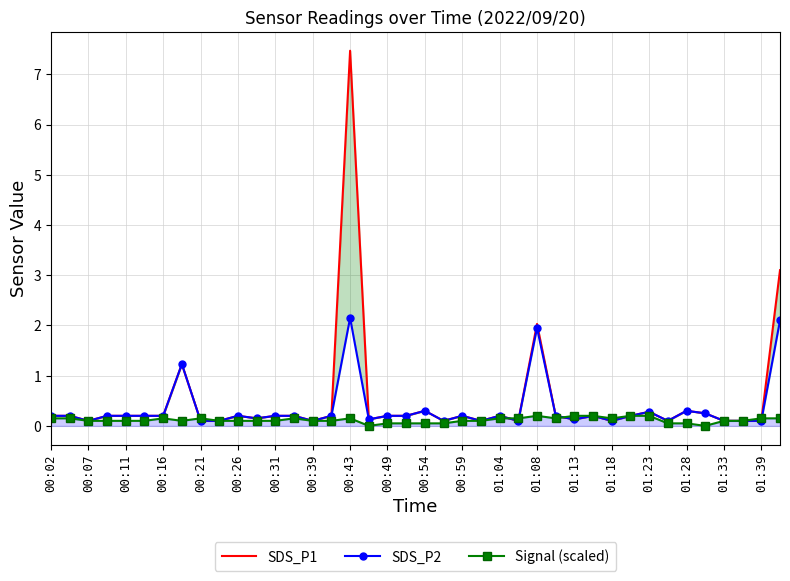

True or false: Signal (scaled) has more than 1 points higher than both neighbors.

True